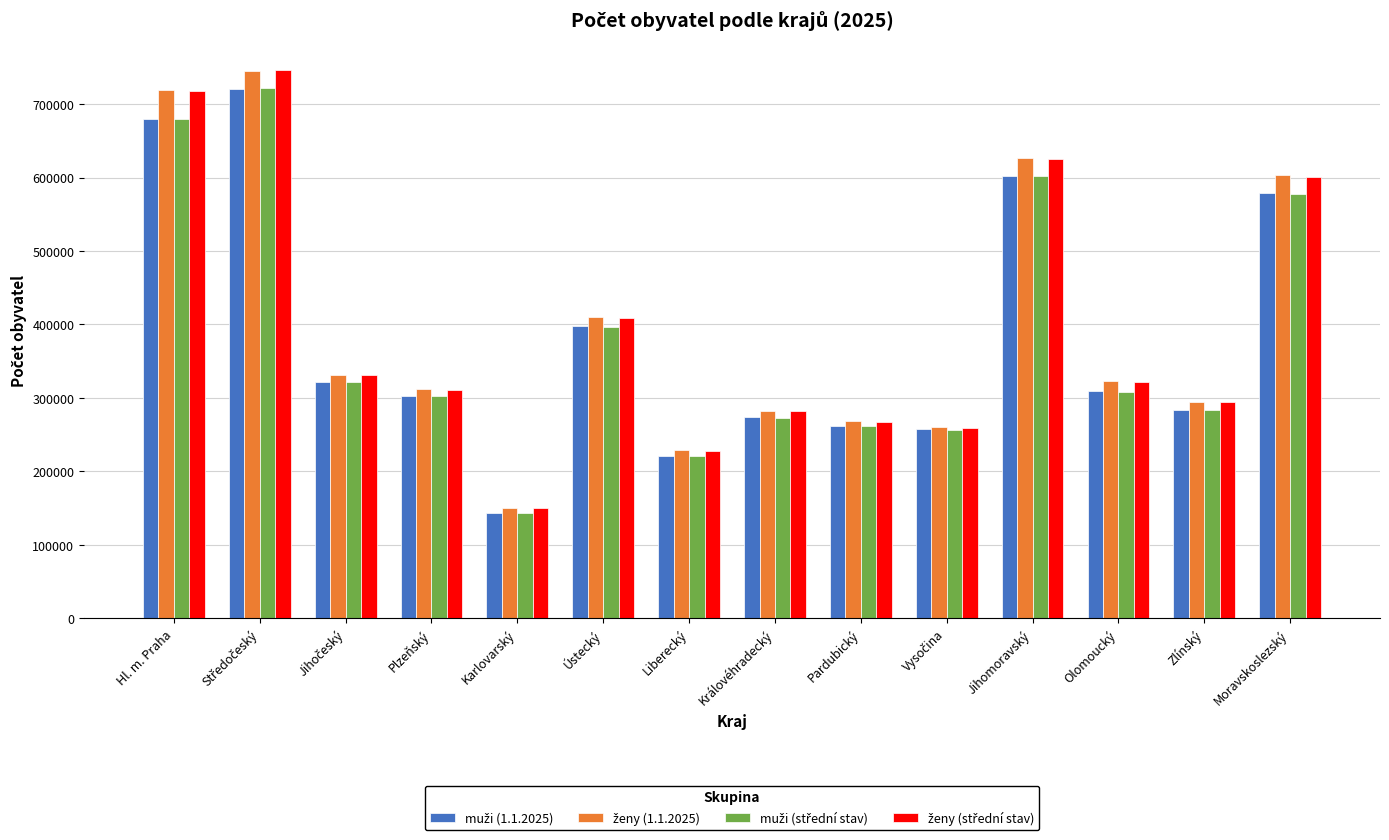

What is the total value across all series at Zlínský?

1157020